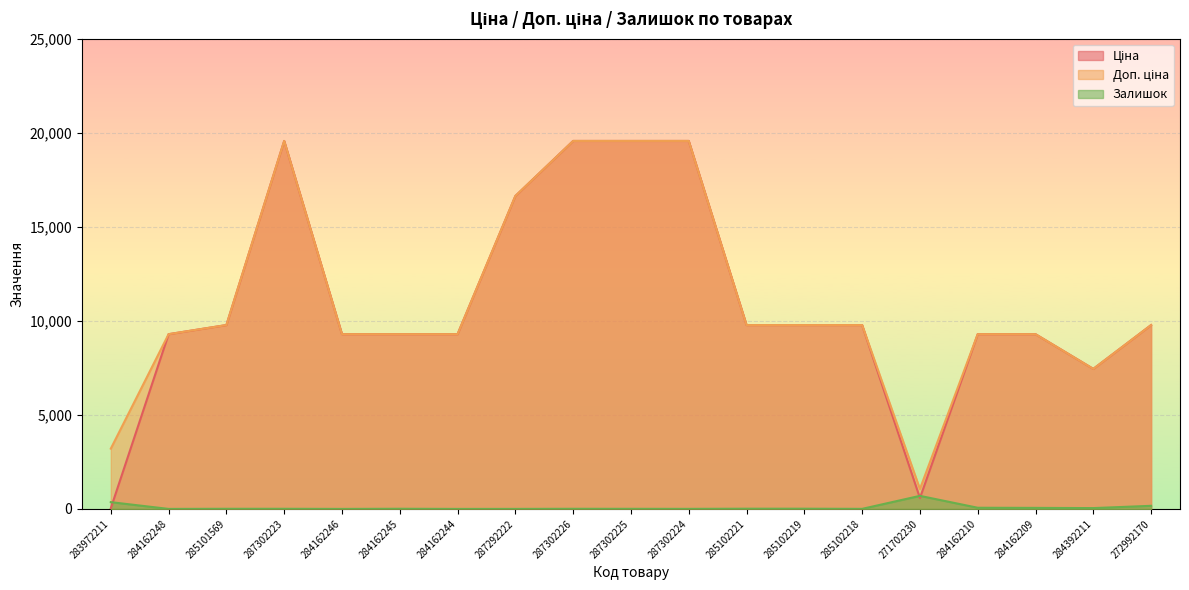

True or false: Доп. ціна and Залишок cross at least once.

False